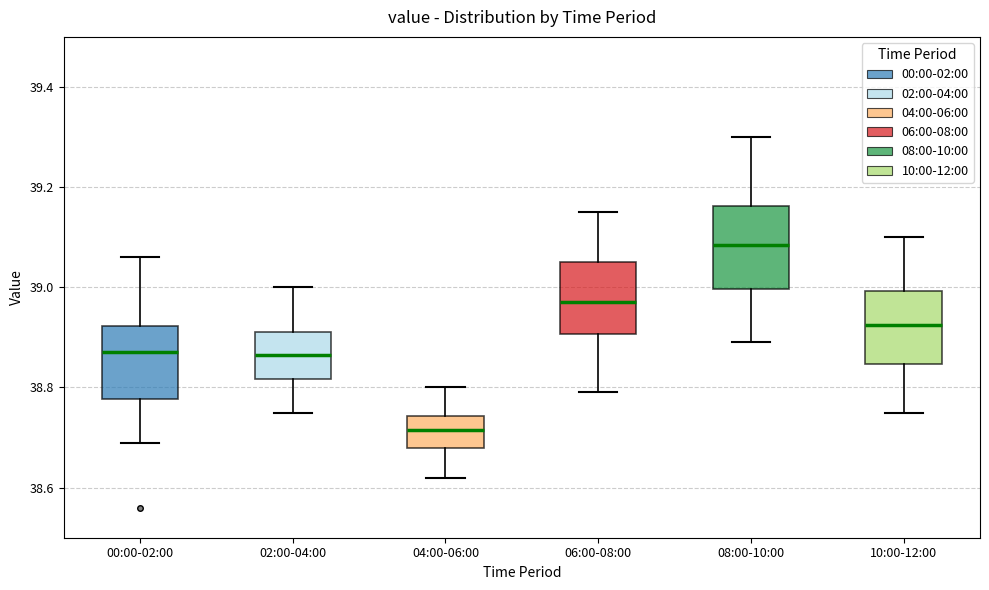

Which box's median line is the lowest?

04:00-06:00